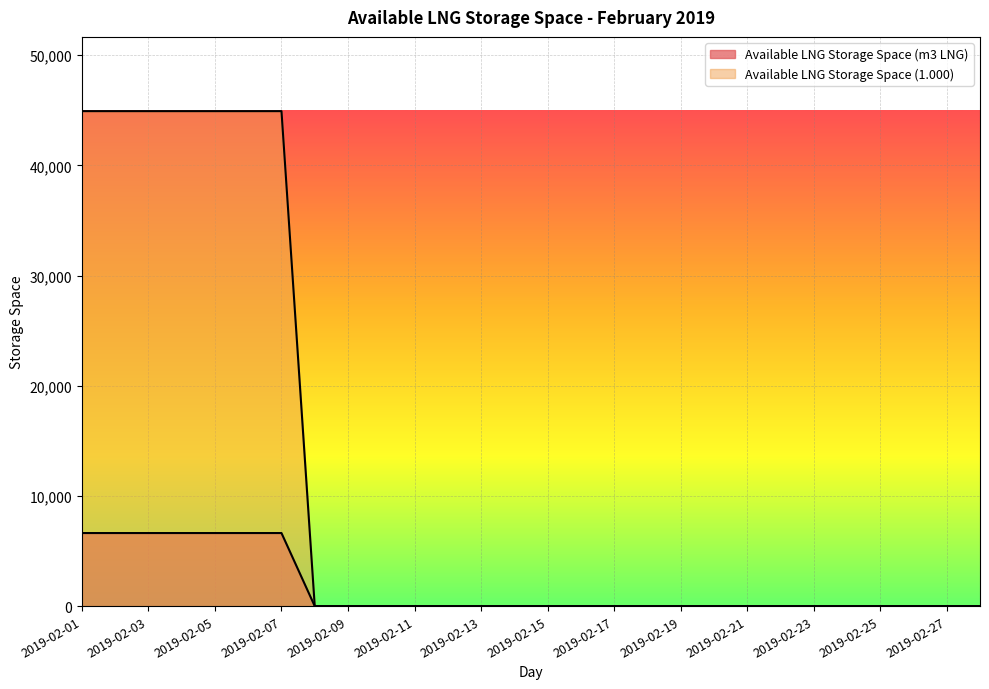

True or false: Available LNG Storage Space (1000) has a value of -21781 at 2019-02-22.

False